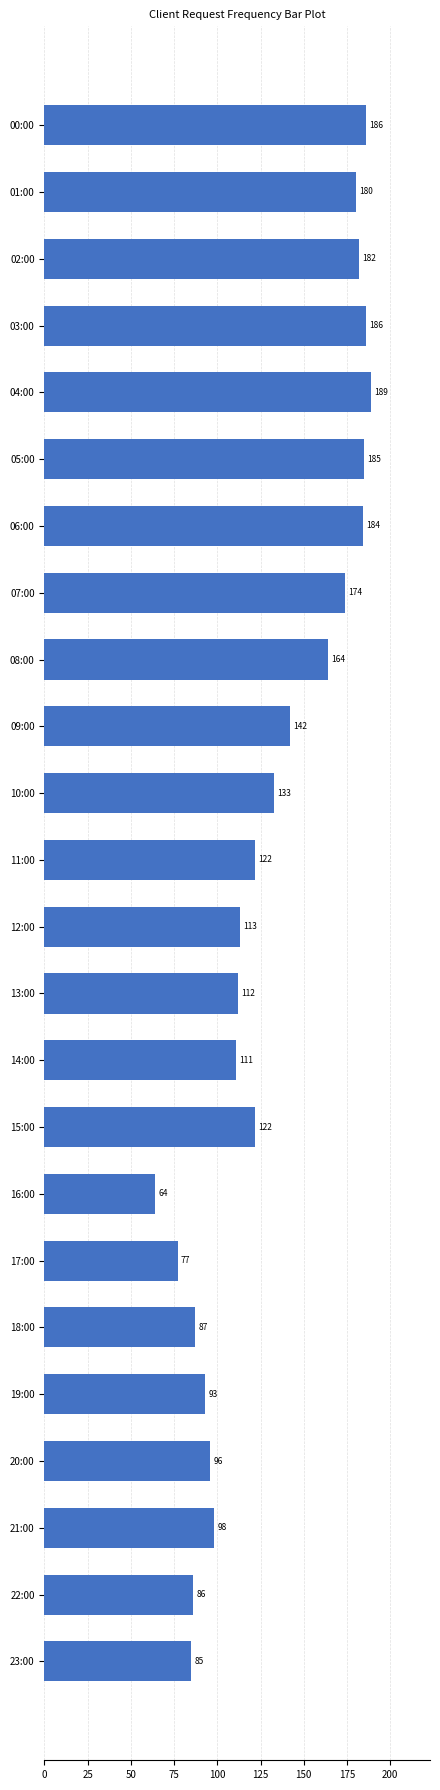

Count the number of categories in the chart.

24